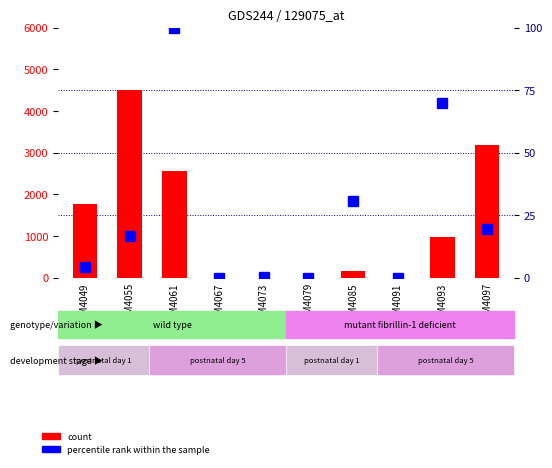

Is the value of percentile rank within the sample at GSM4067 greater than the value of count at GSM4073?

No